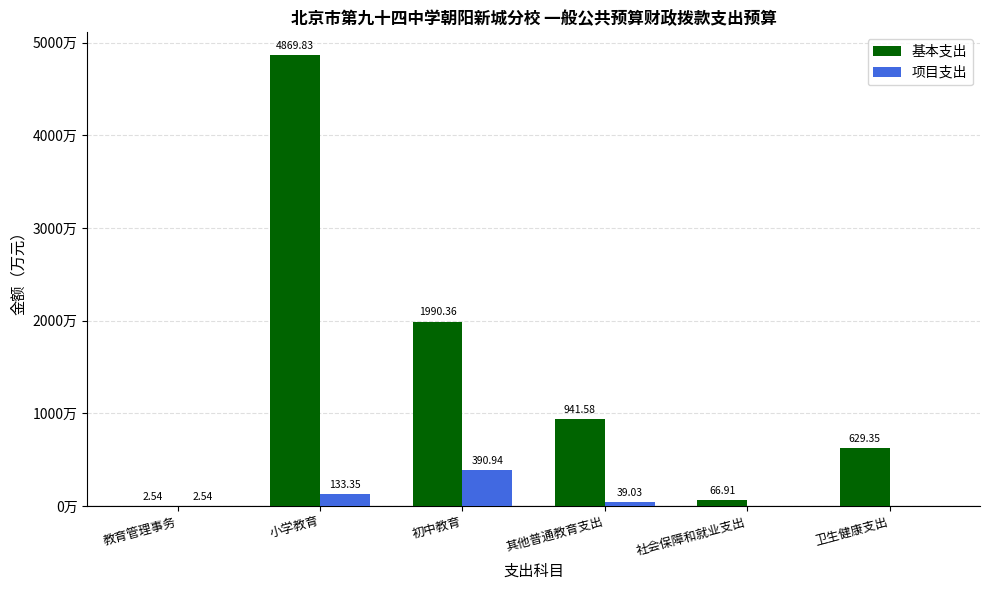

Are the bars horizontal?

No